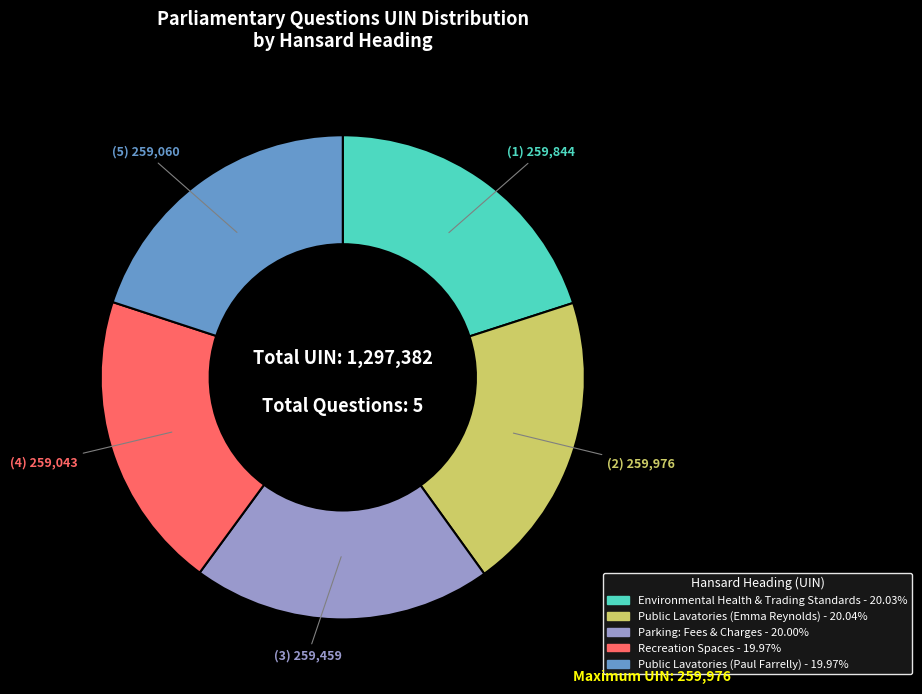

What is the ratio of the value at Parking: Fees & Charges - 20.00% to the value at Public Lavatories (Paul Farrelly) - 19.97%?

1.0